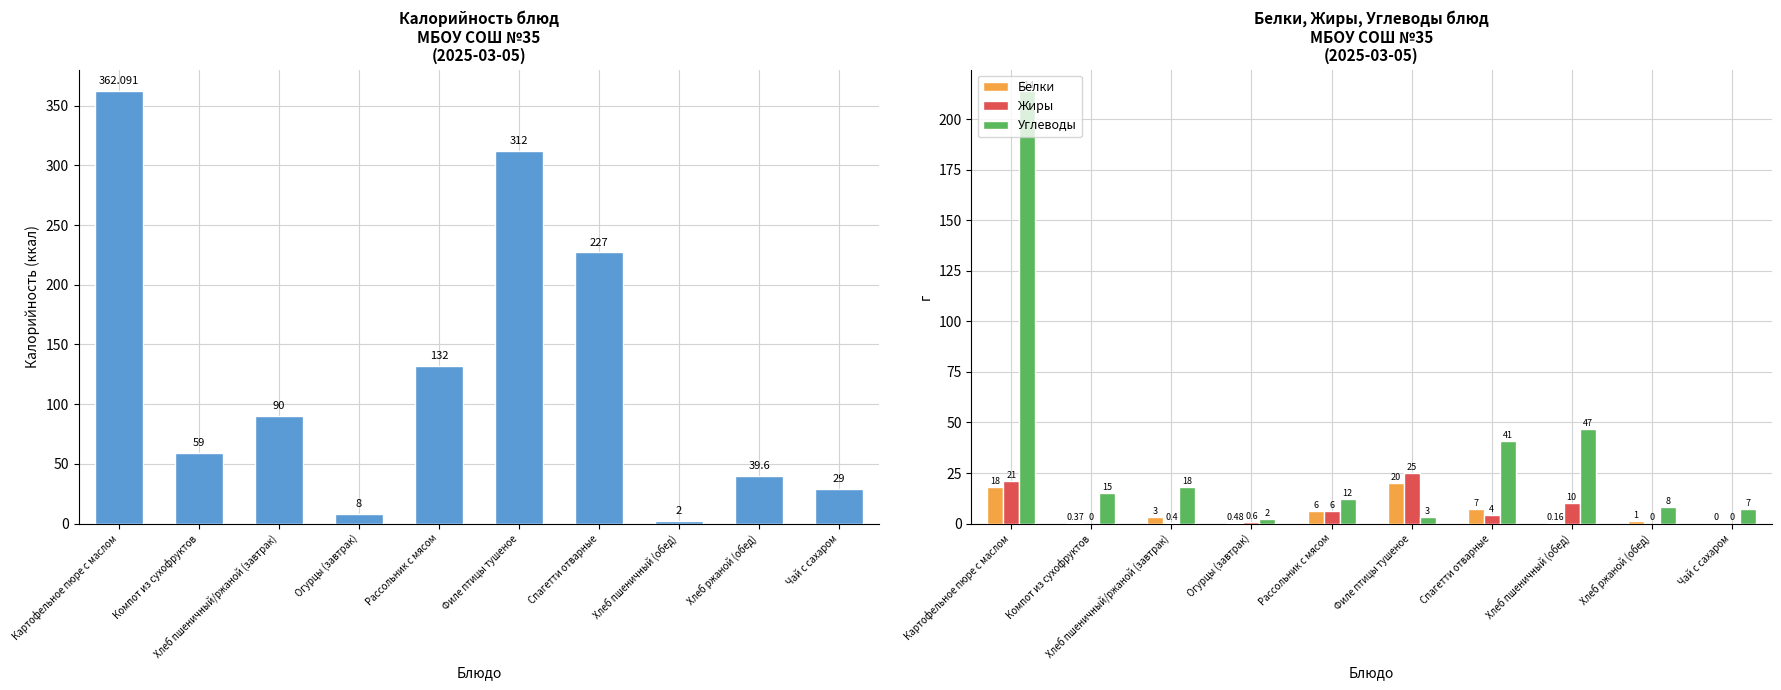

The Углеводы series shows 24.2 at Хлеб пшеничный/ржаной (завтрак). True or false?

False